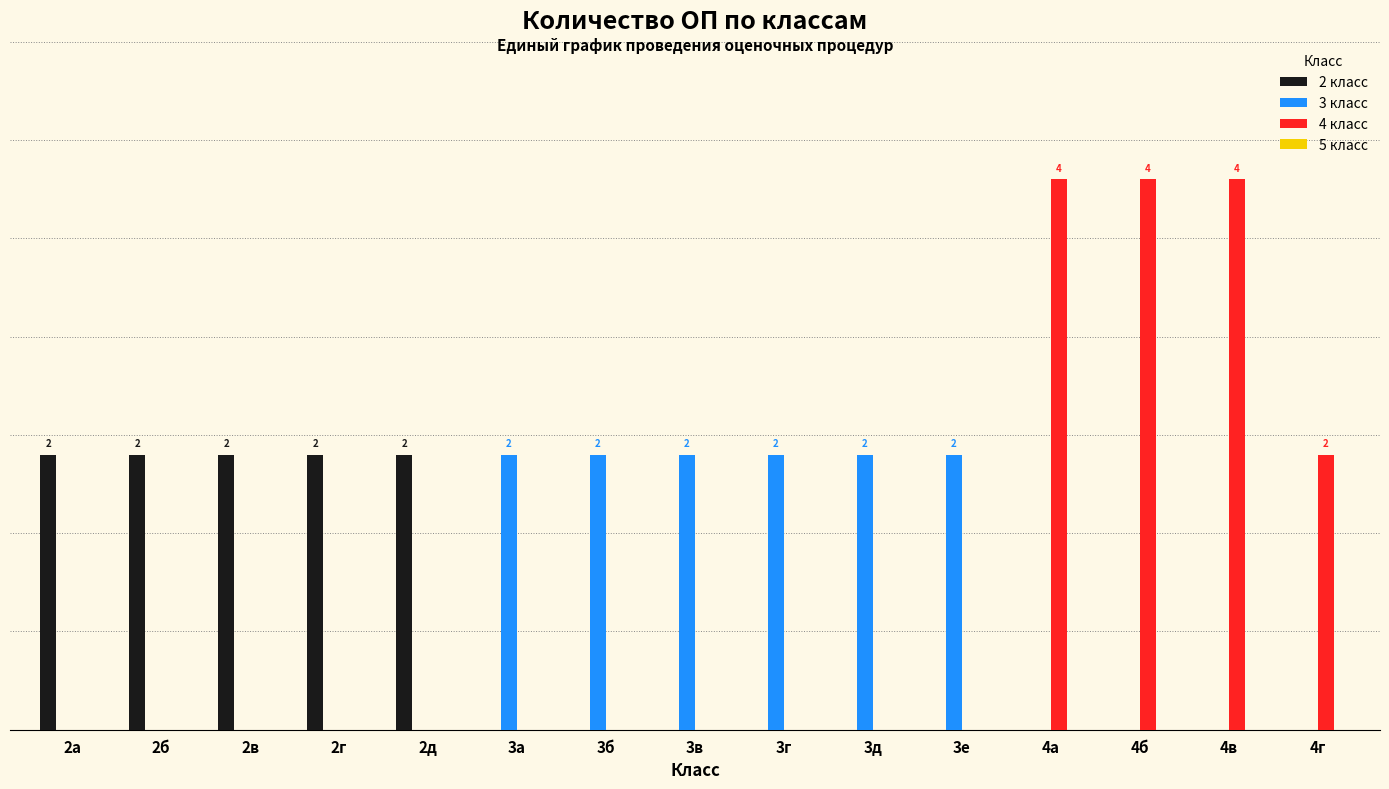

Reading left to right, list all the values displayed in this chart.

2 класс: 2	2	2	2	2	0	0	0	0	0	0	0	0	0	0
3 класс: 0	0	0	0	0	2	2	2	2	2	2	0	0	0	0
4 класс: 0	0	0	0	0	0	0	0	0	0	0	4	4	4	2
5 класс: 0	0	0	0	0	0	0	0	0	0	0	0	0	0	0